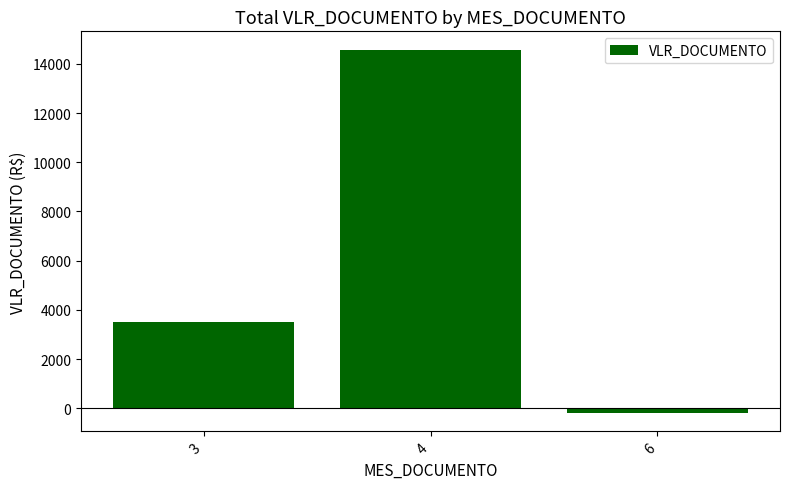

Which label corresponds to the largest value in the chart?

4